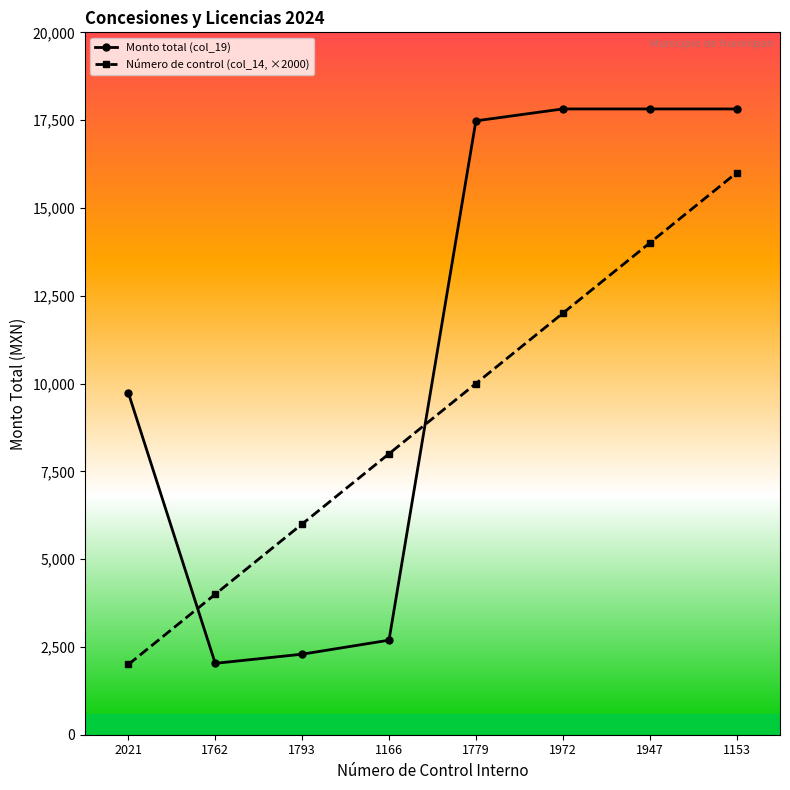

Is this an area chart (filled region under the line)?

No